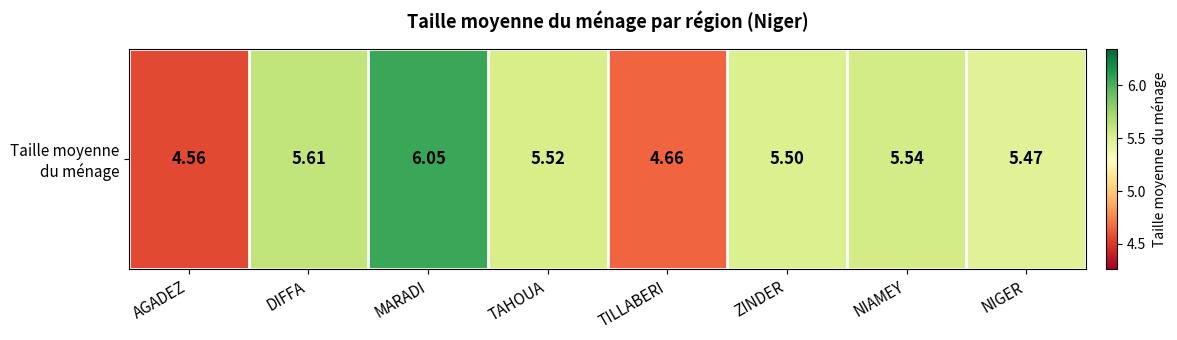

Reading left to right, list all the values displayed in this chart.

4.6	5.6	6.0	5.5	4.7	5.5	5.5	5.5